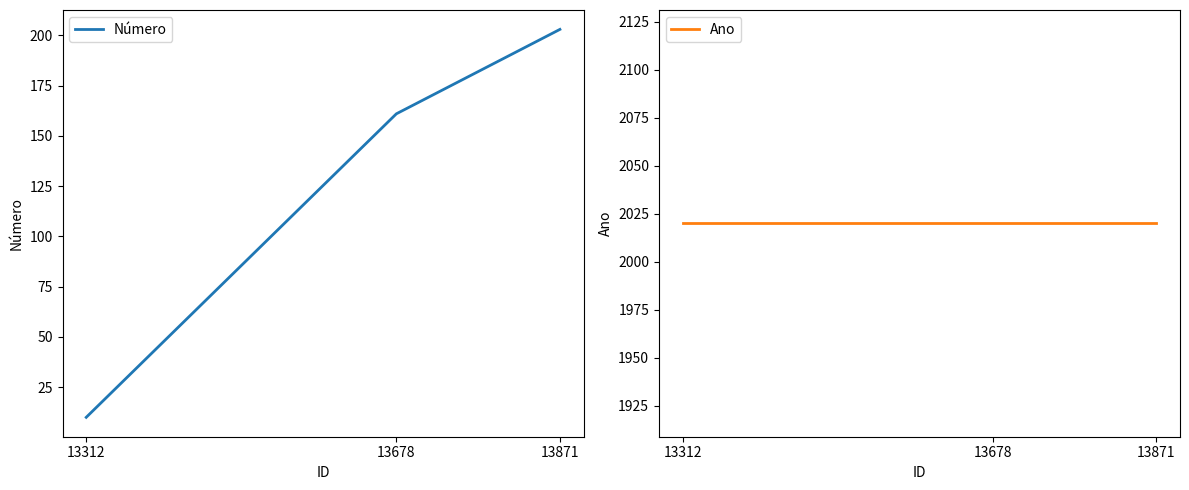

What is the smallest value displayed?

10